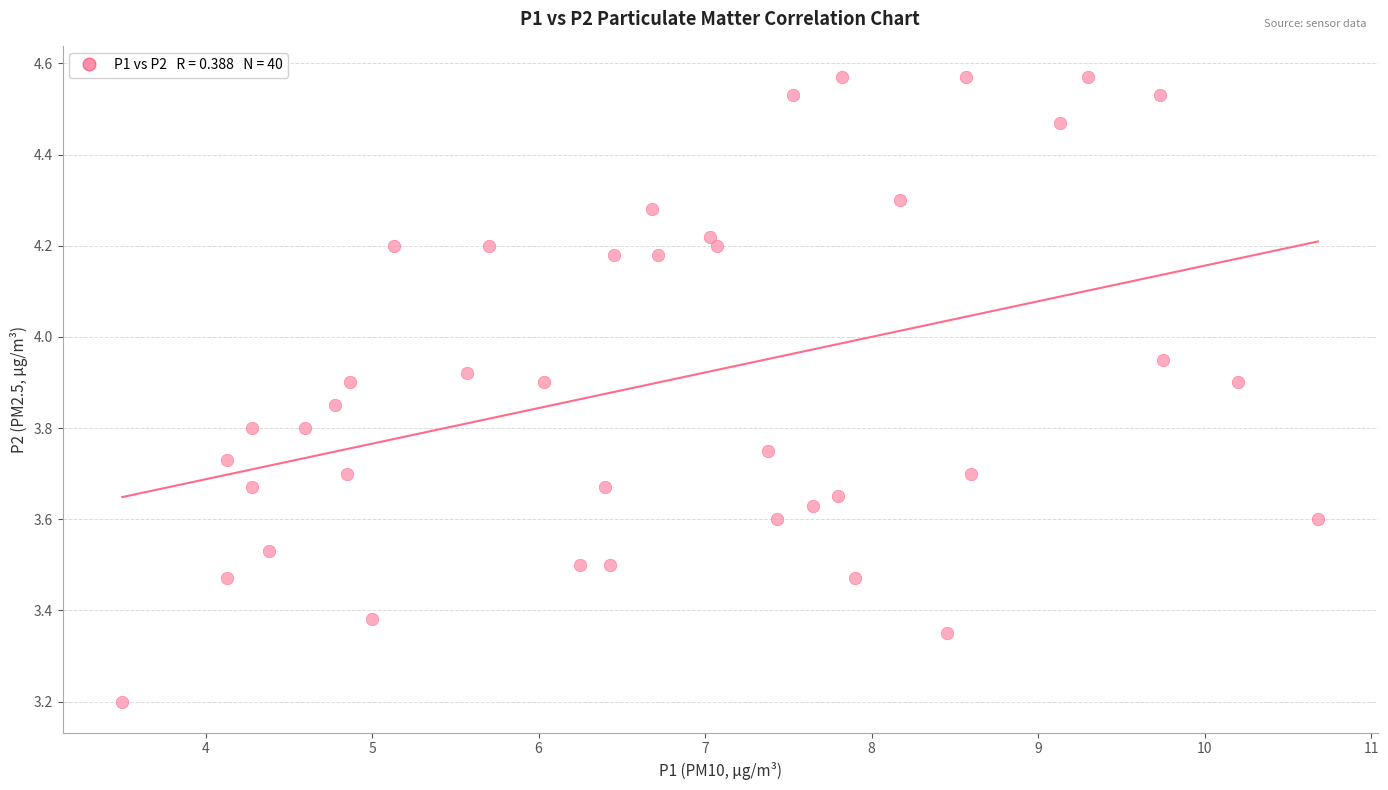

What is the range of X values (max minus min)?

7.2